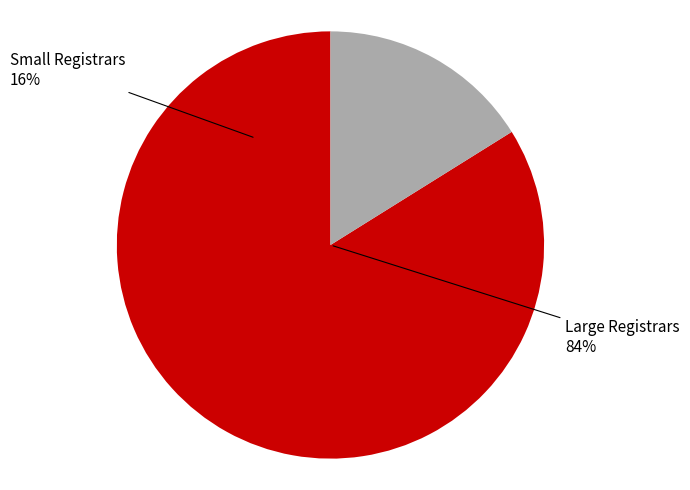

The Entorno Digital slice represents 4% of the pie. True or false?

False